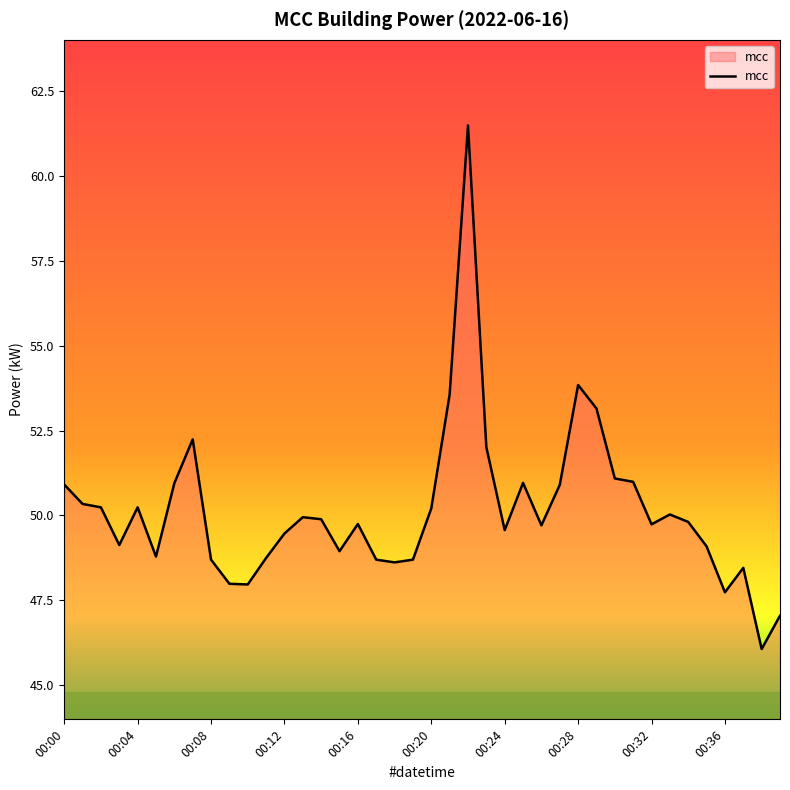

What is the minimum value shown in the chart?

46.1